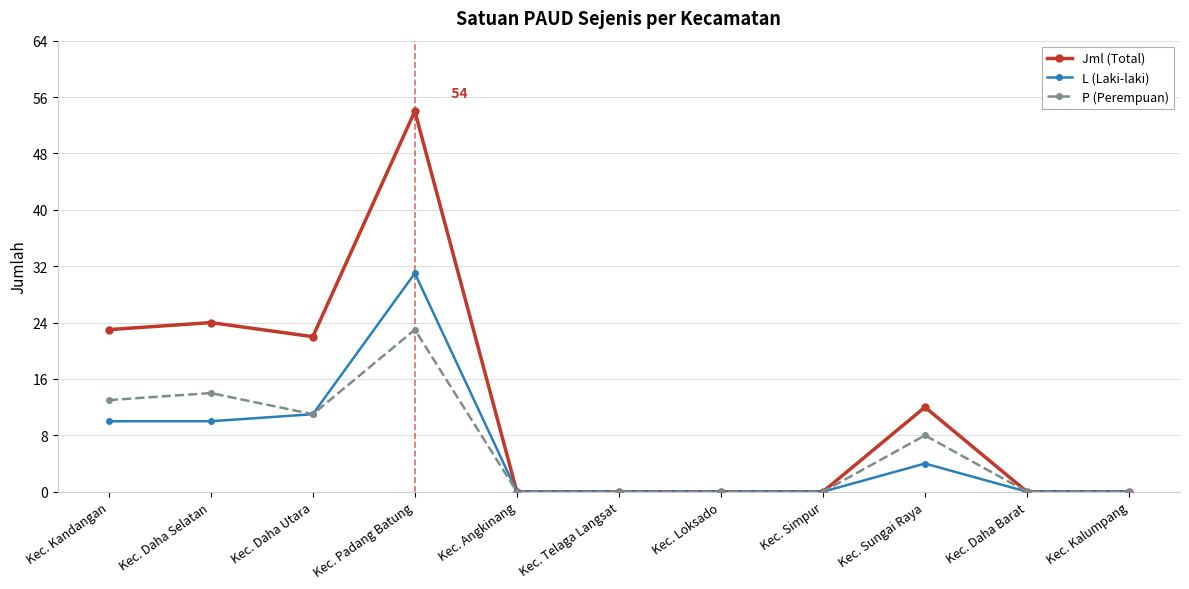

True or false: L (Laki-laki) has more than 0 interior local peaks.

True